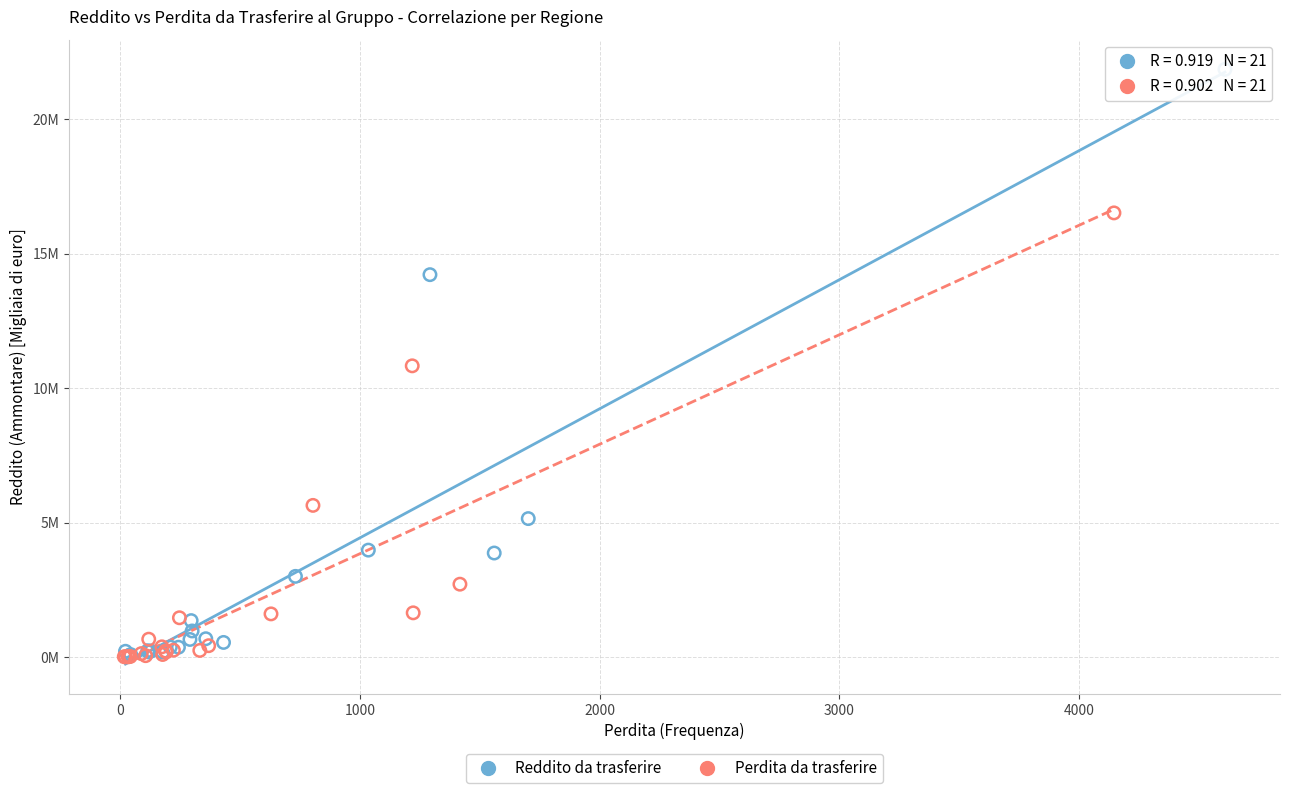

What are all the series names shown in the legend?

Reddito da trasferire, Perdita da trasferire